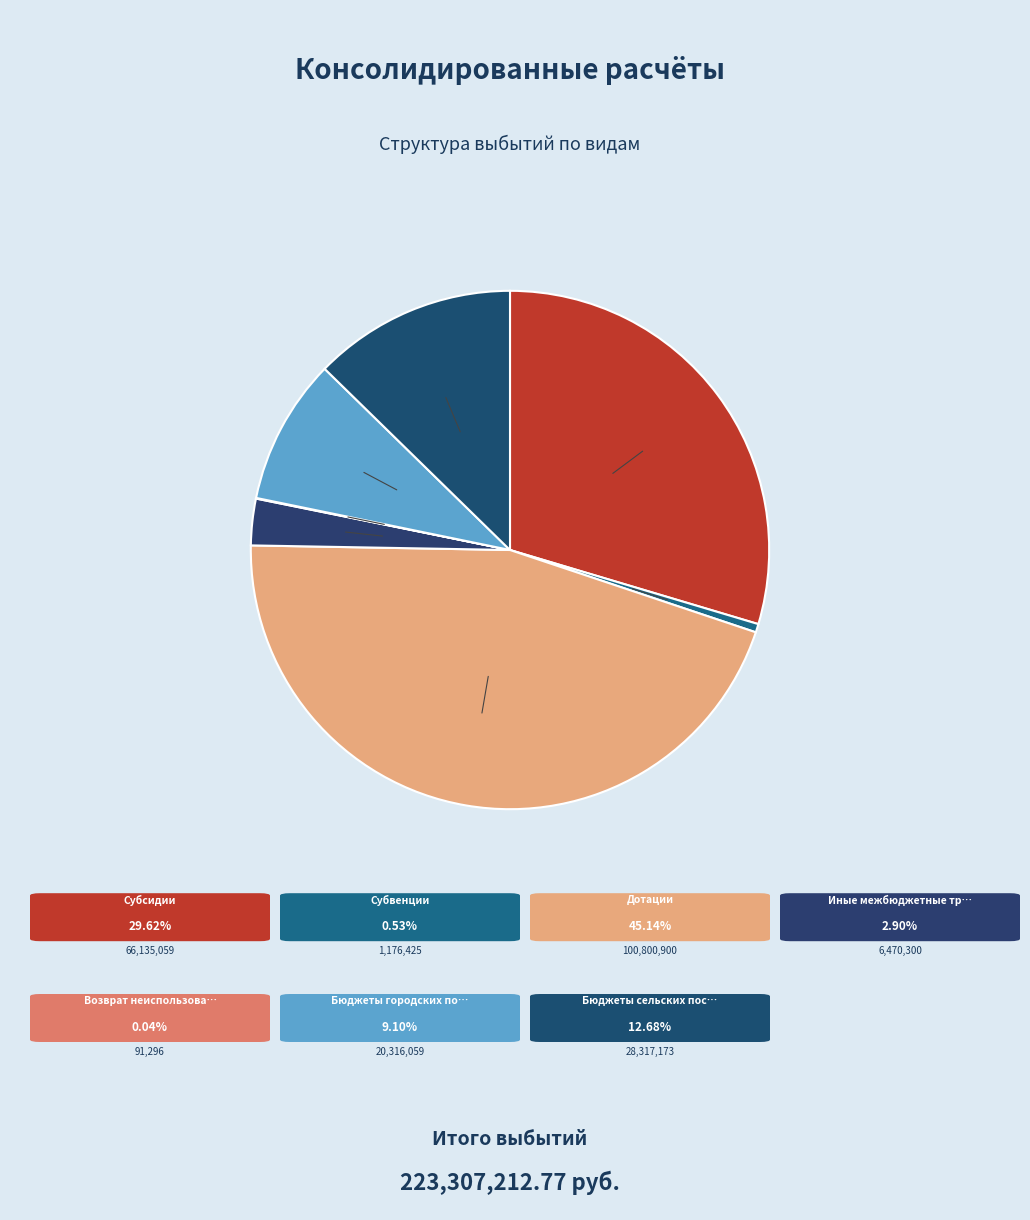

How many slices are in this pie chart?

7